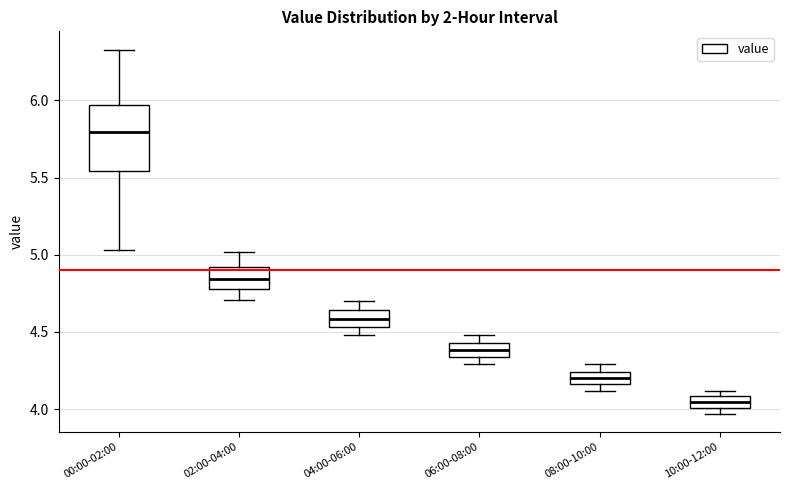

Where is the lower edge of the box for 04:00-06:00 on the y-axis? The values are not printed on the chart, so give them approximately, as read against the axis.

4.55